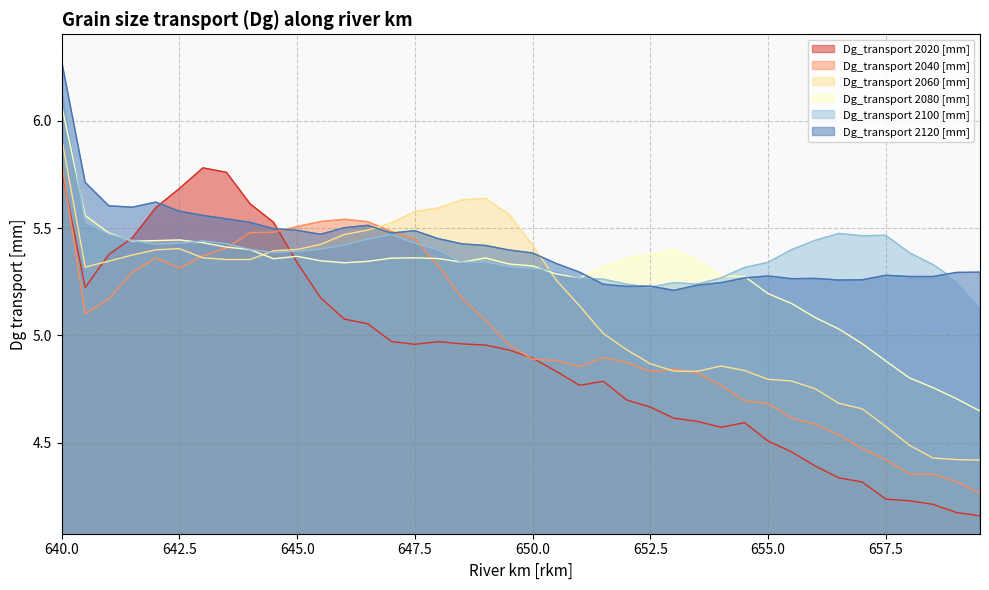

Read the Dg_transport 2100 [mm] value at 650.0.

5.3